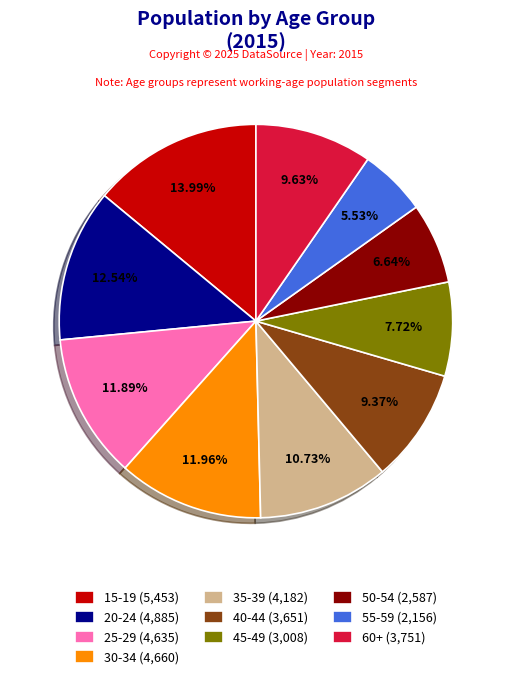

How many segments does this pie chart have?

10